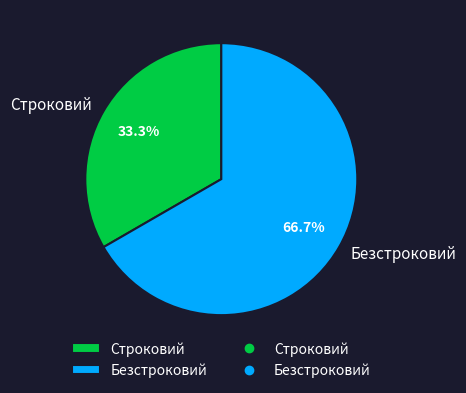

Which slice is the largest?

Безстроковий